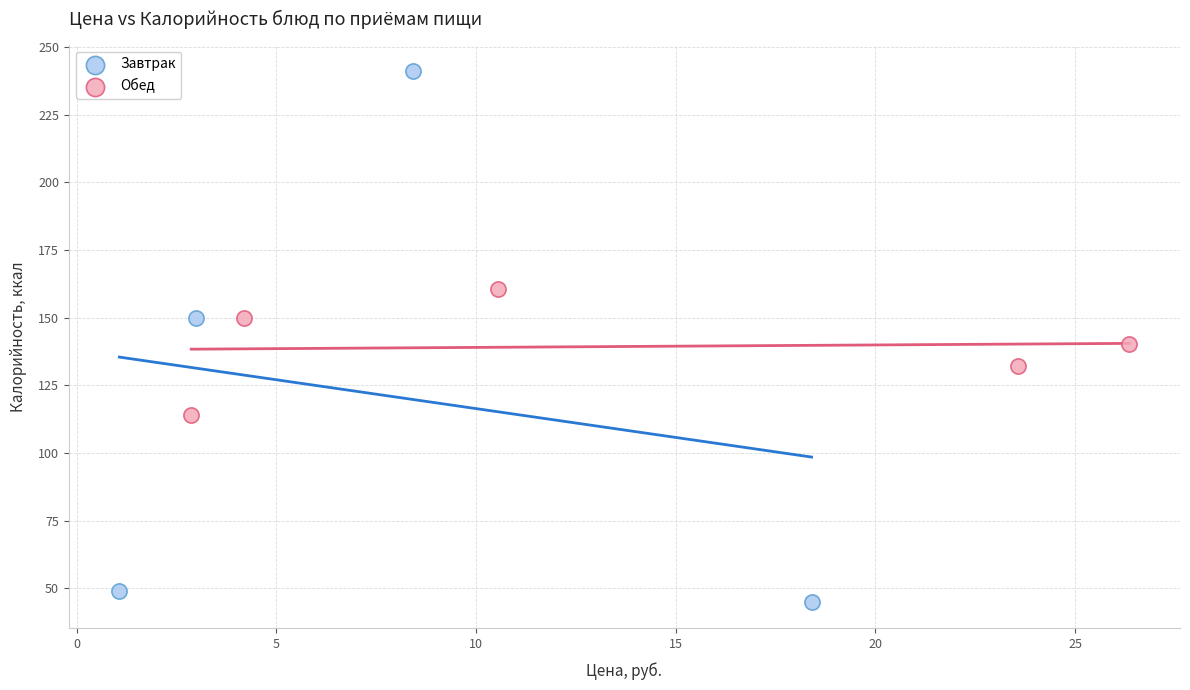

Which series contains the highest Y value?

Завтрак